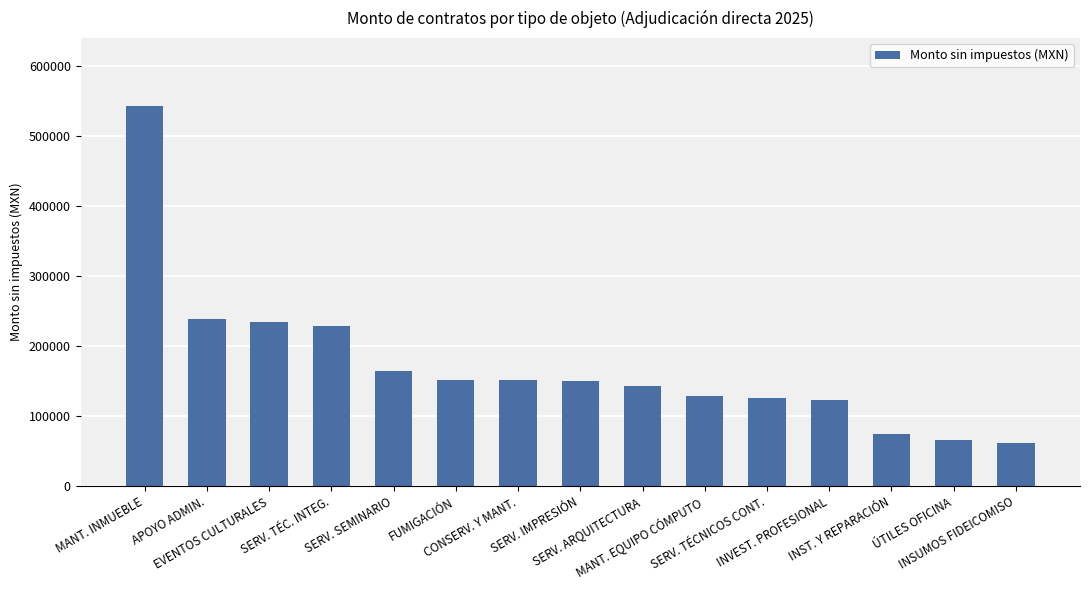

Is it true that the value at SERV. TÉC. INTEG. is 228085.2?

True